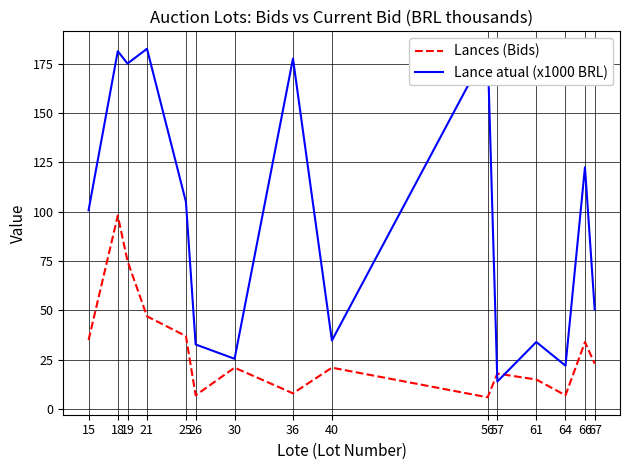

What is the value of the Lance atual (x1000 BRL) point at the 8th from the left?

177.5